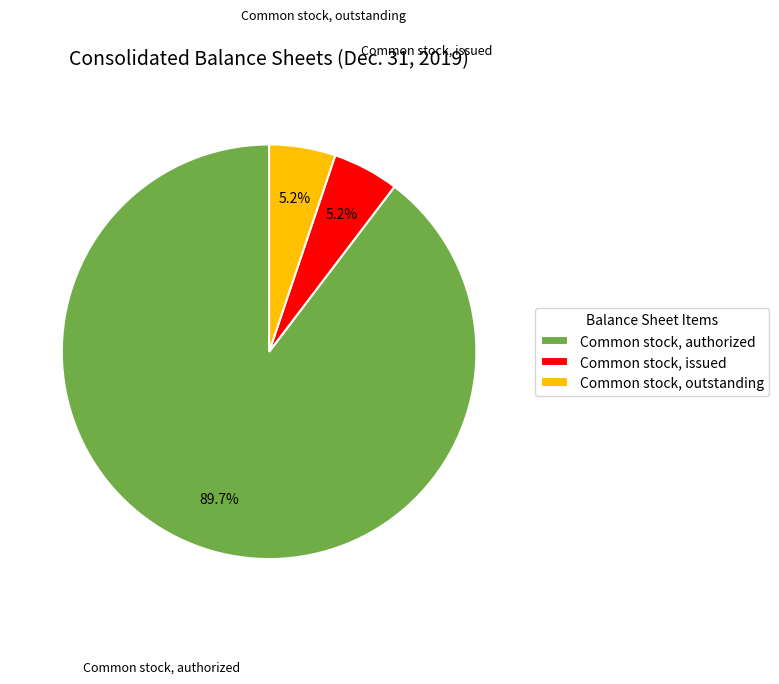

Which category has the biggest portion of the pie?

Common stock, authorized